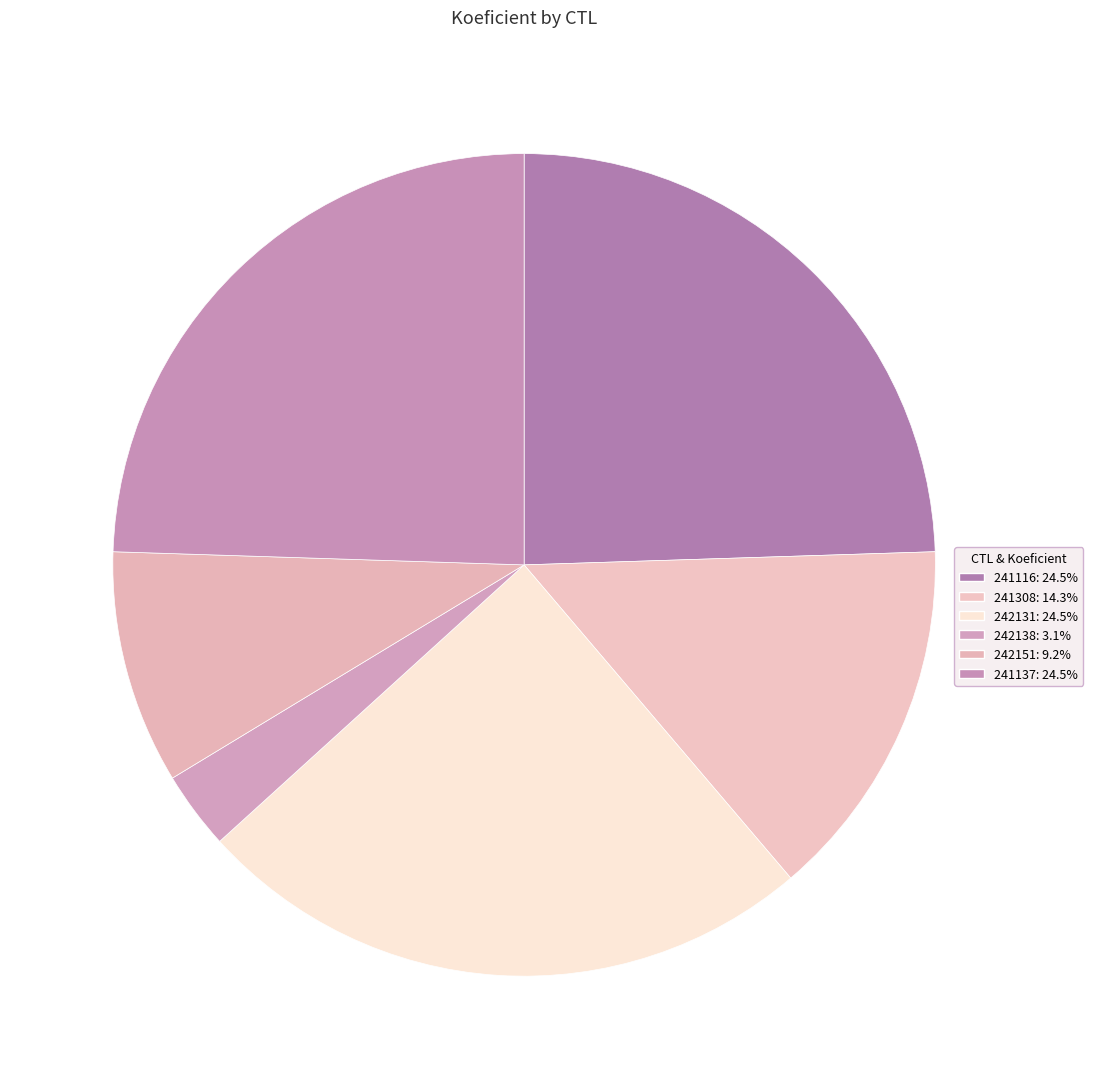

How many slices are in this pie chart?

6